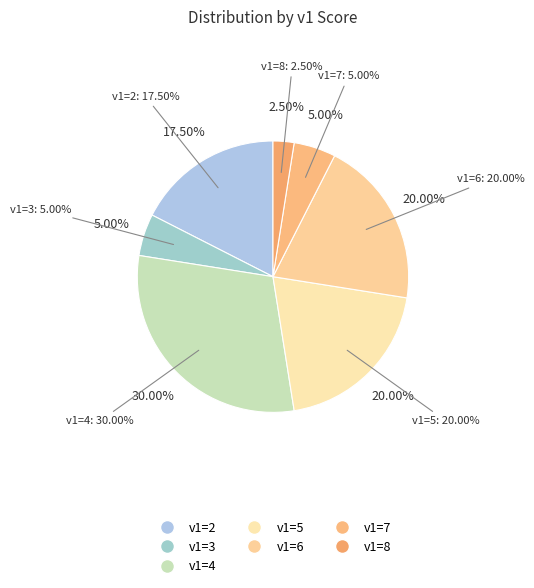

Which slice is the smallest?

v1=8